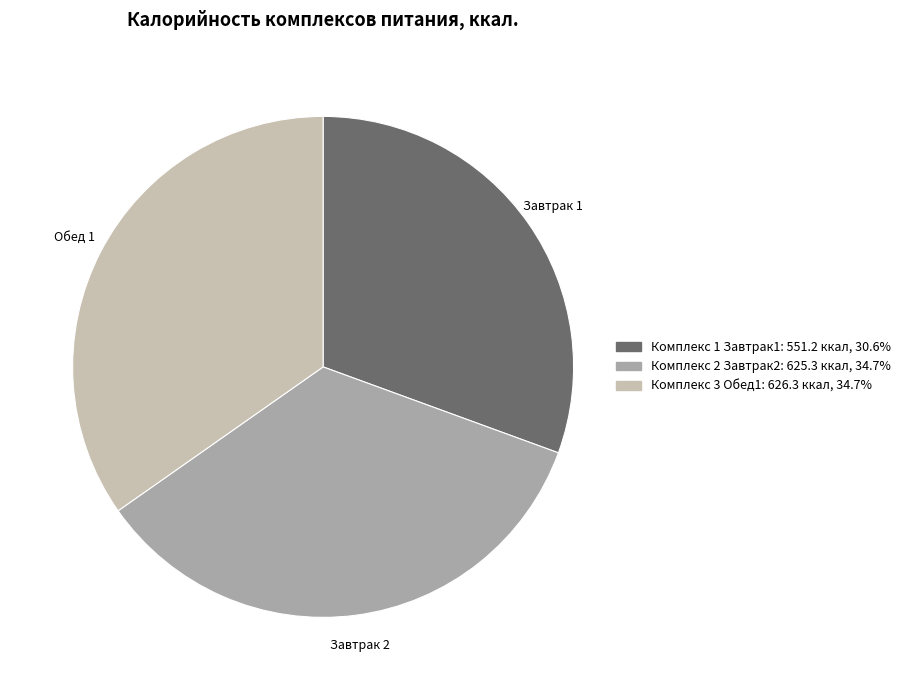

Approximately how many times larger is the value at Комплекс 2 Завтрак2 compared to Комплекс 1 Завтрак1?

1.1